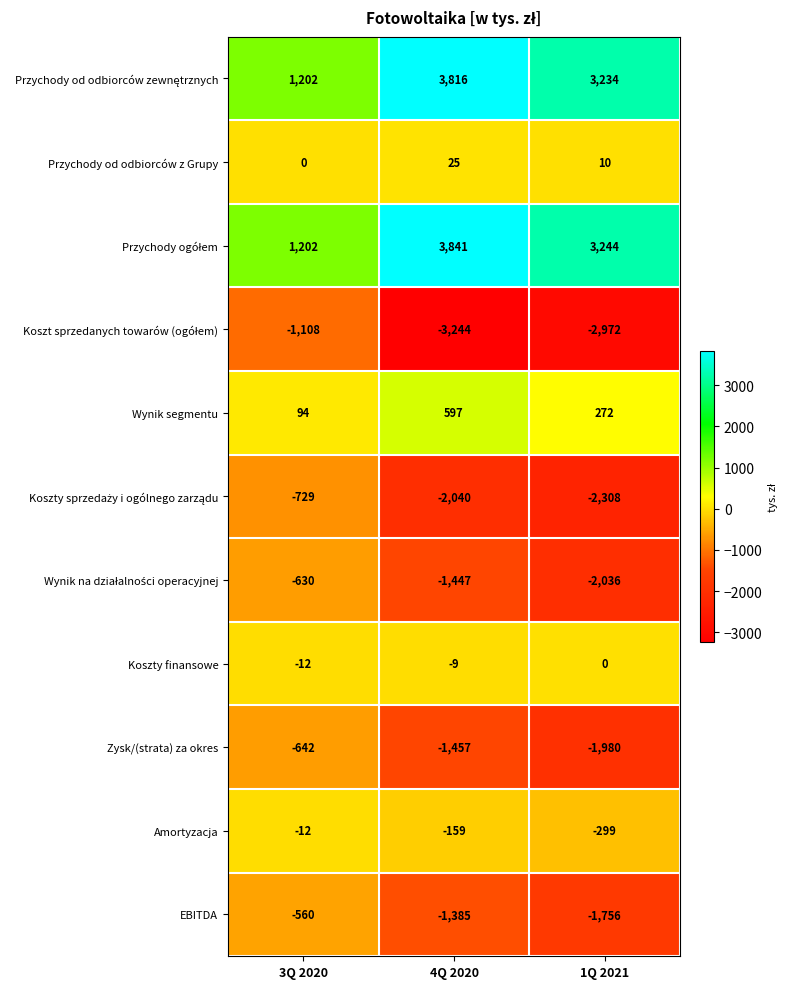

What is the greatest value displayed?

3841